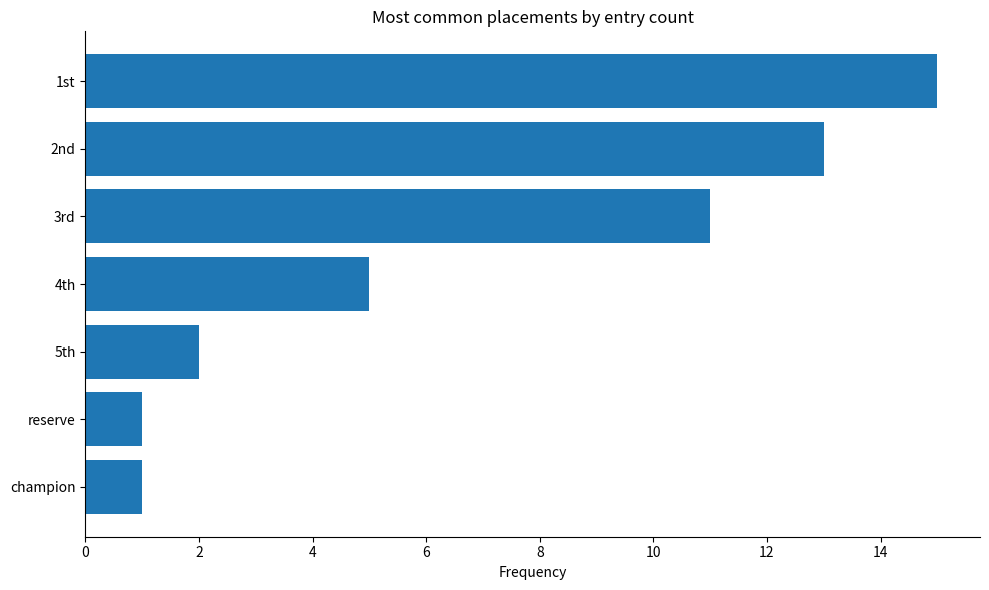

What is the average value?

7